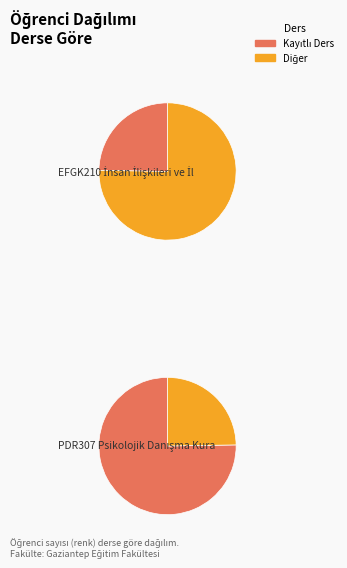

Combined, do EFGK210 İnsan İlişkileri ve İletişim and PDR307 Psikolojik Danışma Kuramları account for over 50%?

Yes